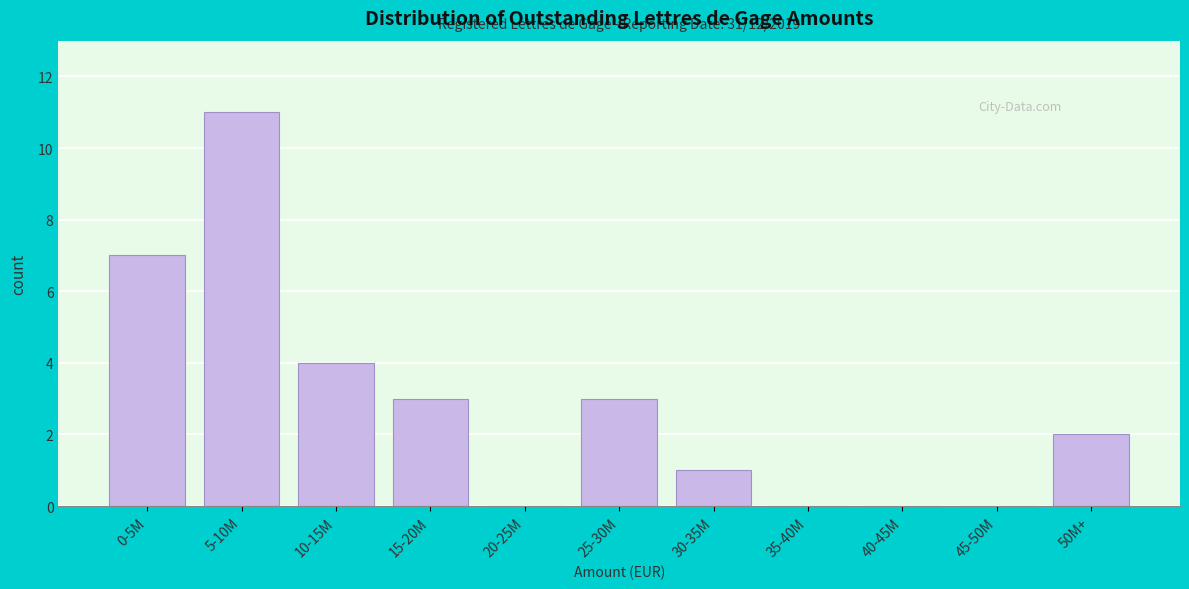

Reading left to right, list all the values displayed in this chart.

0-5M=7	5-10M=11	10-15M=4	15-20M=3	20-25M=0	25-30M=3	30-35M=1	35-40M=0	40-45M=0	45-50M=0	50M+=2